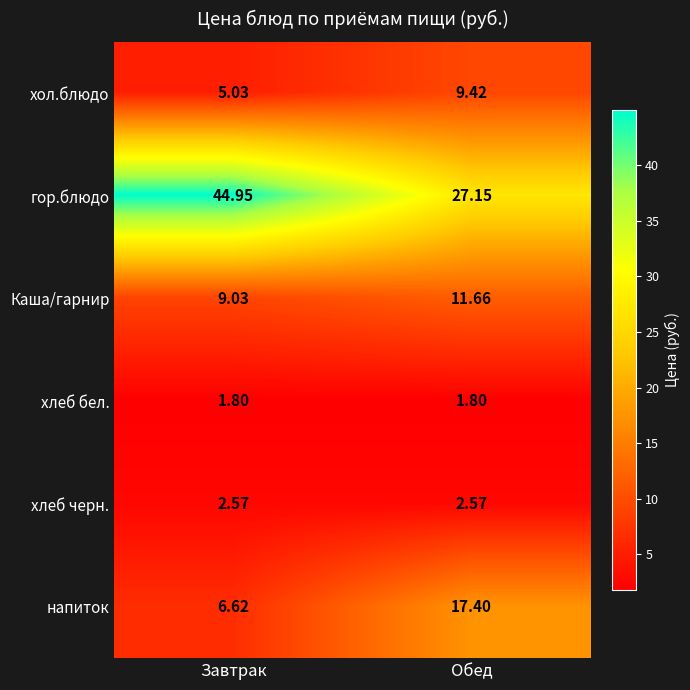

How many values in the Каша/гарнир series exceed 11?

1